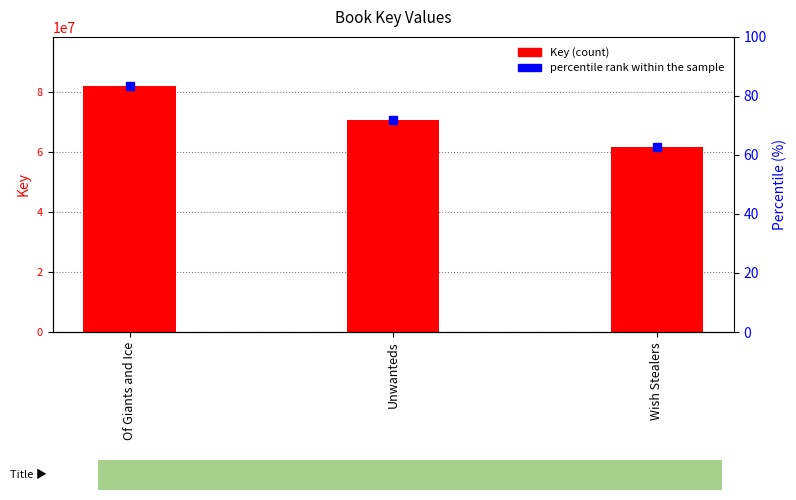

Which category has the highest value across all series?

Of Giants and Ice